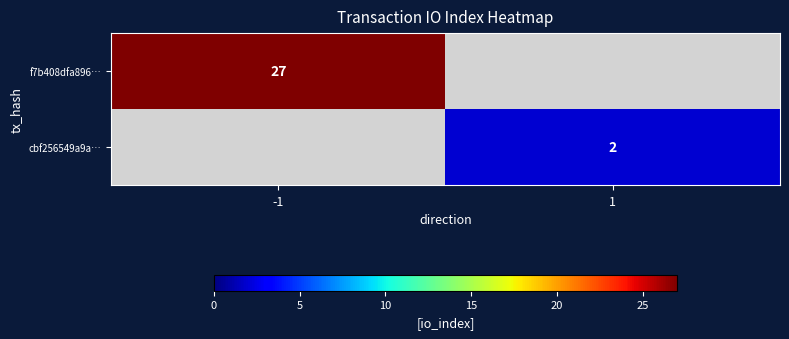

Is it true that cbf256549a9a… equals 2 at 1?

True